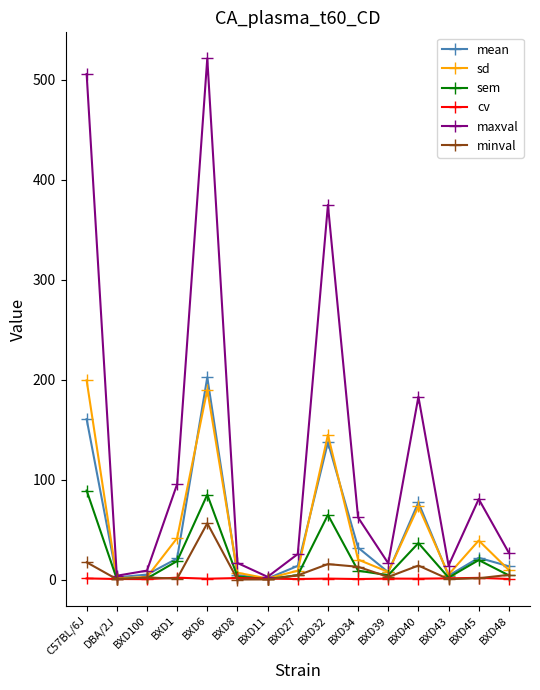

What is the difference between the maximum and second lowest values in the sem series?

88.5